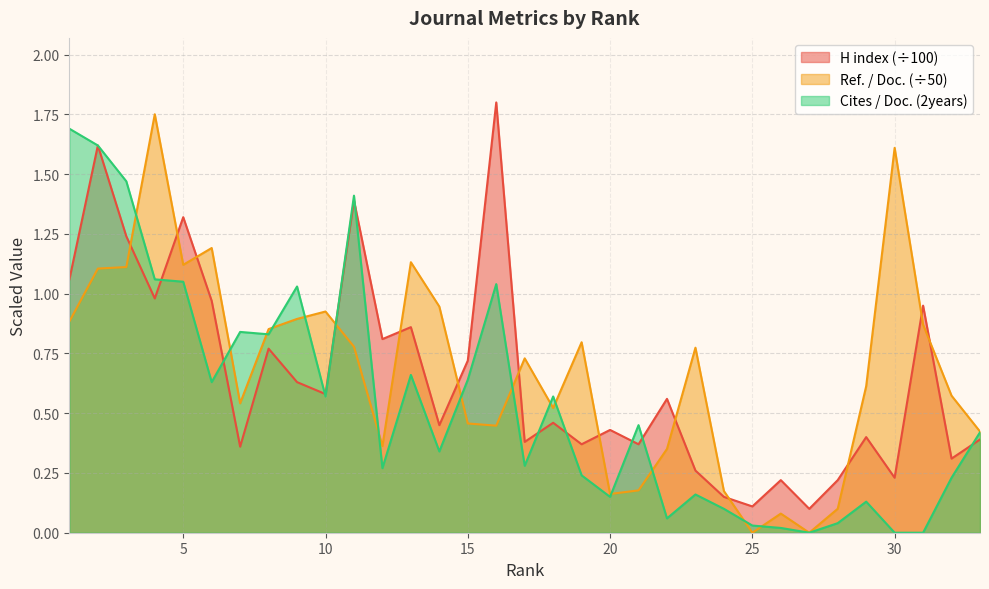

List the series in order of their overall mean, highest first.

Ref. / Doc. (÷50), H index (÷100), Cites / Doc. (2years)